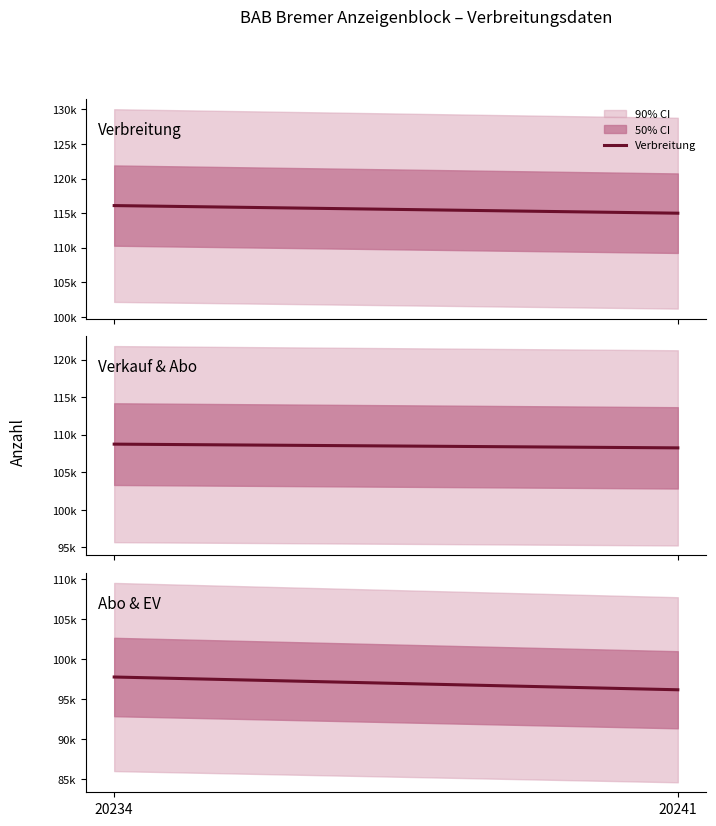

At 20234, list the series in order from largest to smallest.

Verbreitung, Verkauf, Abo gesamt